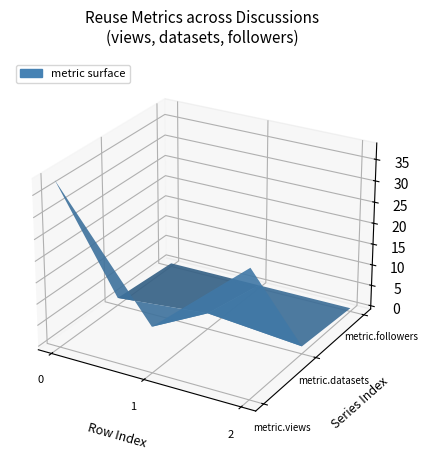

Reading left to right, list all the values displayed in this chart.

metric.views: 0=38	0=10	0=29
metric.datasets: 0=1	0=3	0=1
metric.followers: 0=0	0=0	0=0